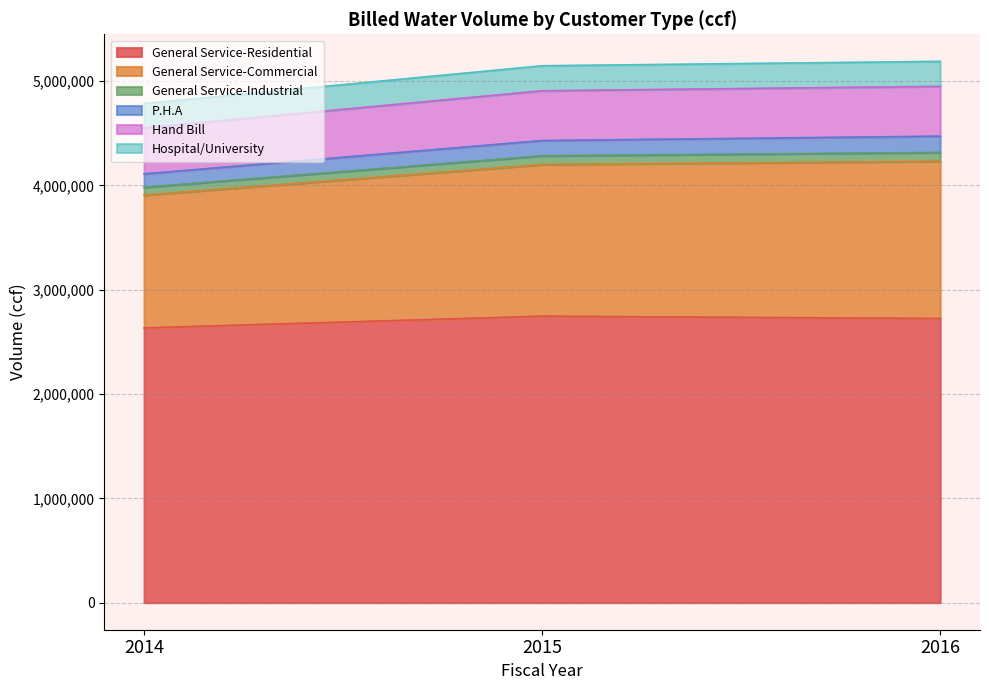

What is the value of the General Service-Residential point at the 1st from the left?

2634078